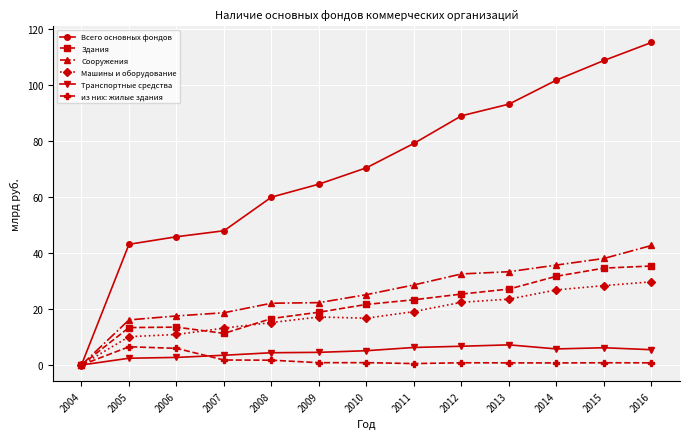

Is it true that Сооружения equals 5.3 at 2010?

False